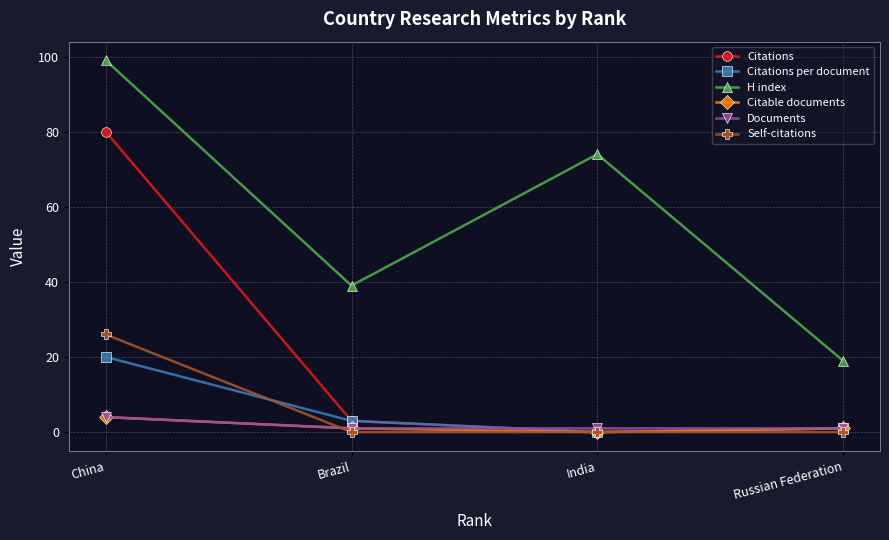

How many interior local valleys does the H index series have?

1